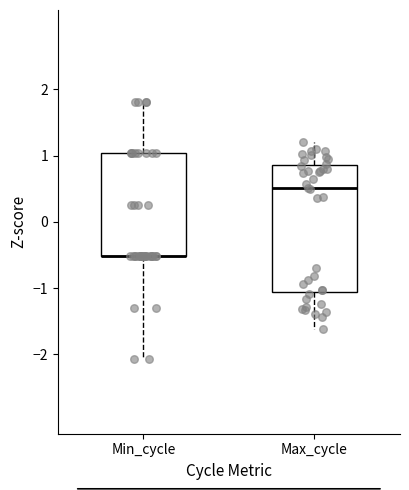

Reading left to right, transcribe this box plot: for each box, give where its median line is, the range the box spans, and where its two whiskers end, as read against the y-axis. The values are not printed on the chart, so give them approximately, as read against the axis.

Min_cycle: median -0.5 (drawn on the box's lower edge), box -0.5 to 1.0, whiskers -2.1 to 1.8
Max_cycle: median 0.5, box -1.1 to 0.9, whiskers -1.6 to 1.2